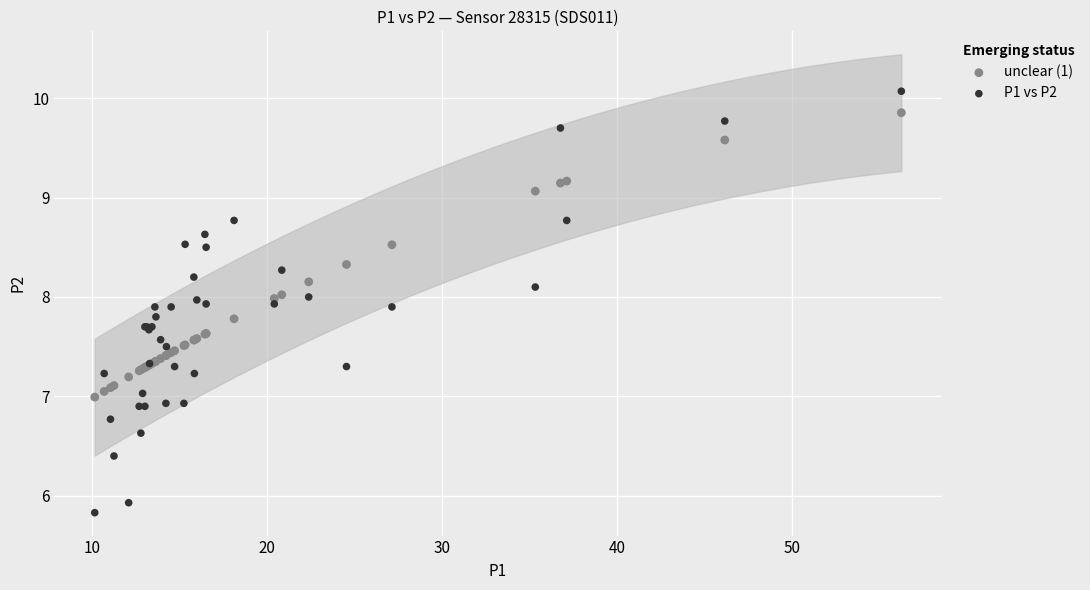

Which series contains the highest Y value?

P1 vs P2